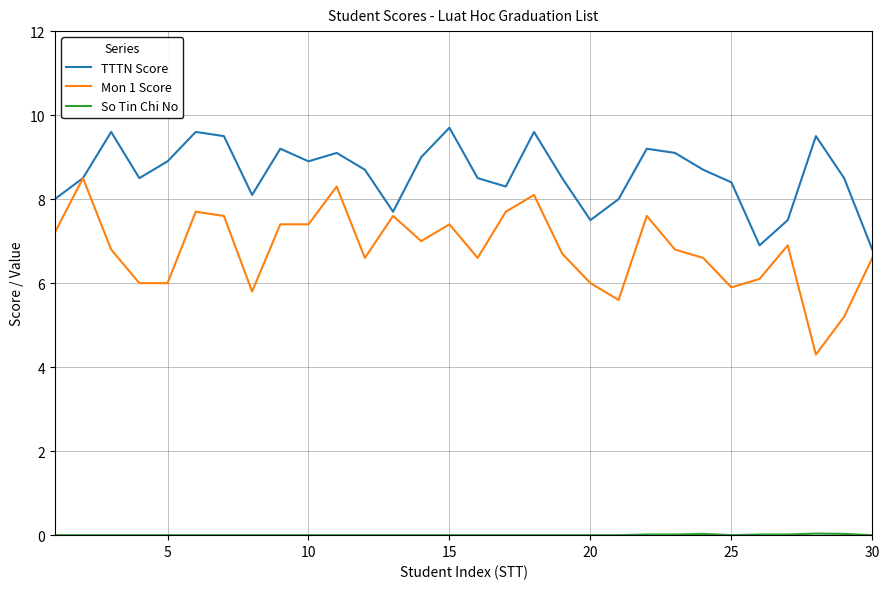

Which series has the largest range (max minus min)?

Mon 1 Score